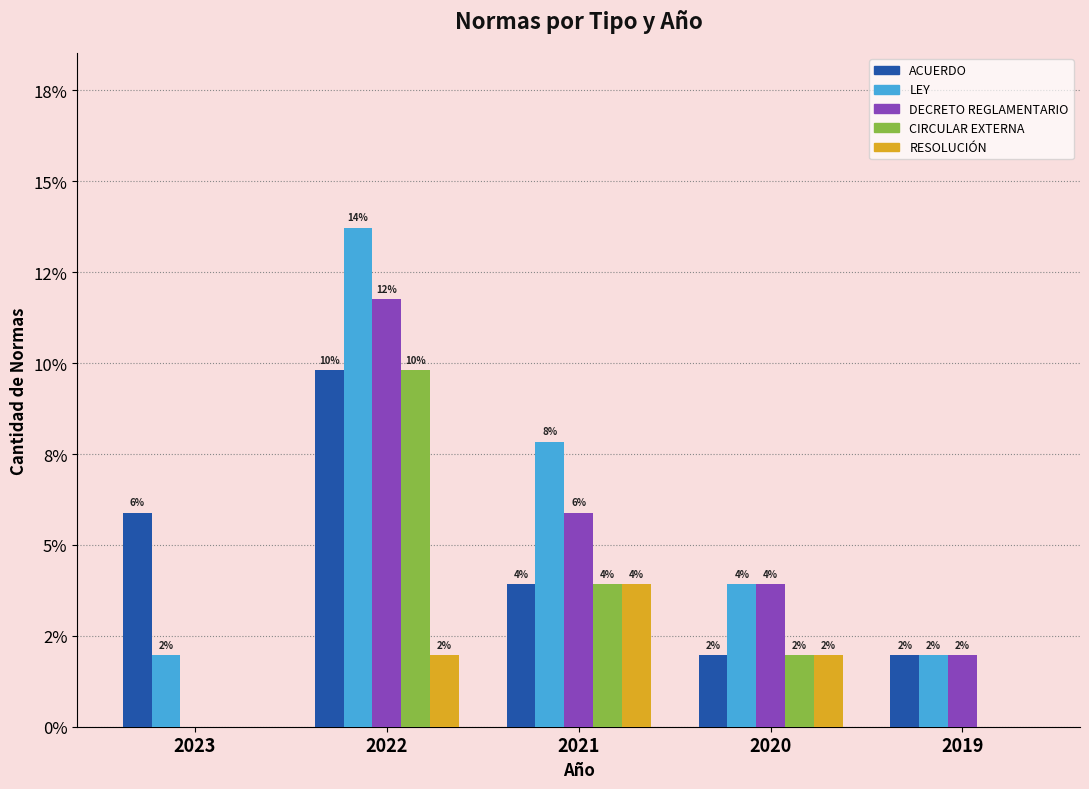

Does the chart contain stacked bars?

No